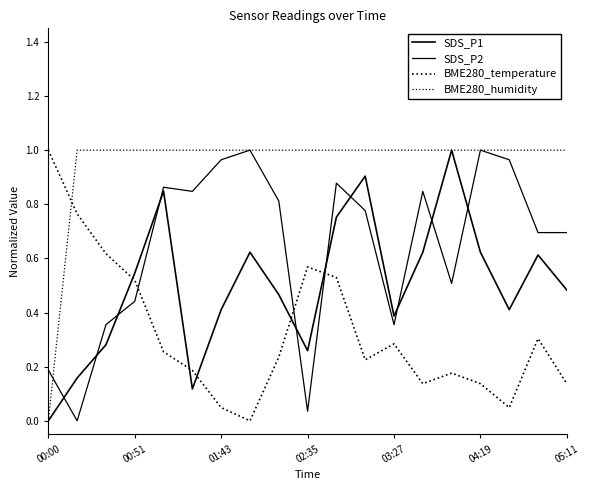

How many lines are shown in the chart?

4